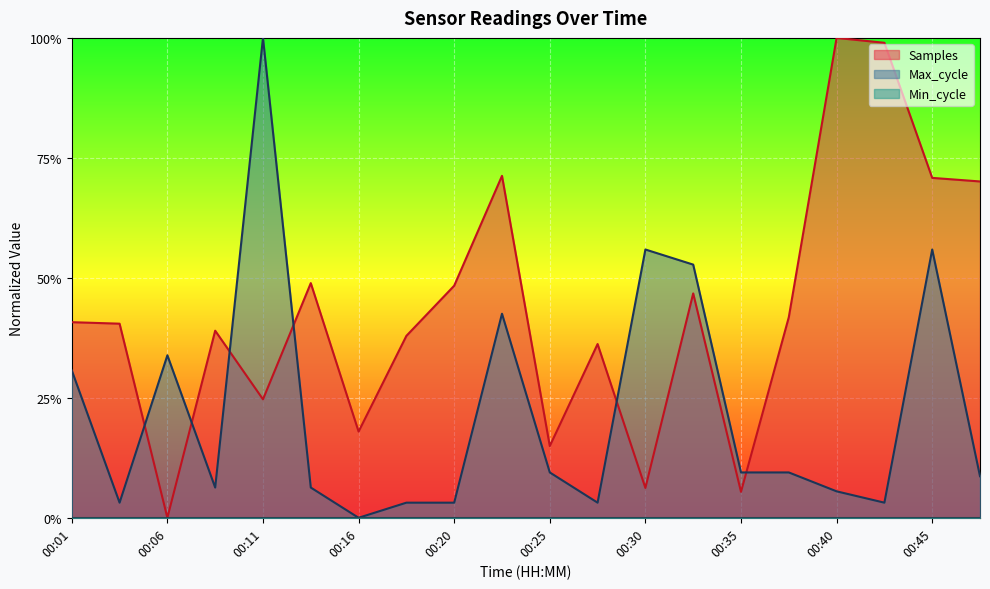

Reading right to left, transcribe all the data shown in this chart.

Samples: 00:47=0.7	00:45=0.7	00:42=1.0	00:40=1.0	00:37=0.4	00:35=0.1	00:33=0.5	00:30=0.1	00:28=0.4	00:25=0.1	00:23=0.7	00:20=0.5	00:18=0.4	00:16=0.2	00:13=0.5	00:11=0.2	00:08=0.4	00:06=0.0	00:03=0.4	00:01=0.4
Max_cycle: 00:47=0.1	00:45=0.6	00:42=0.0	00:40=0.1	00:37=0.1	00:35=0.1	00:33=0.5	00:30=0.6	00:28=0.0	00:25=0.1	00:23=0.4	00:20=0.0	00:18=0.0	00:16=0.0	00:13=0.1	00:11=1.0	00:08=0.1	00:06=0.3	00:03=0.0	00:01=0.3